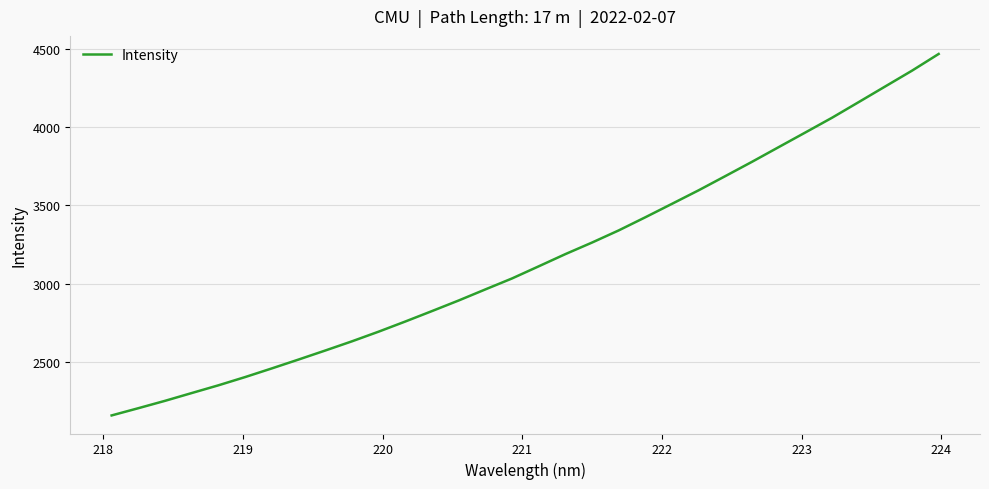

What is the difference between the maximum and minimum values?

2307.6